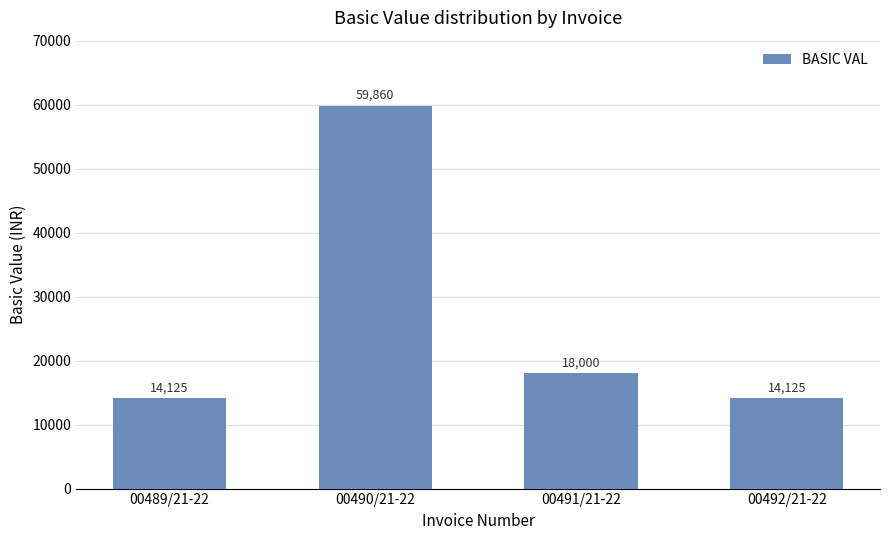

The chart shows a value of 18000 at 00491/21-22. True or false?

True